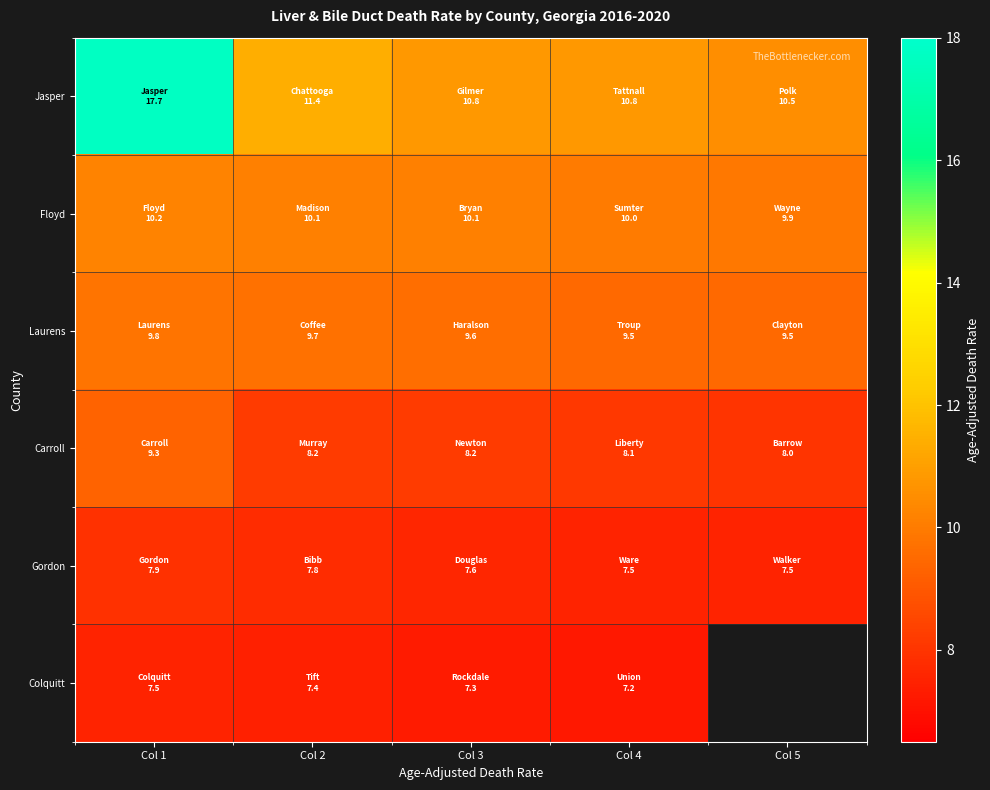

What is the sum of the Gordon values at Col 1 and Col 4?

15.4